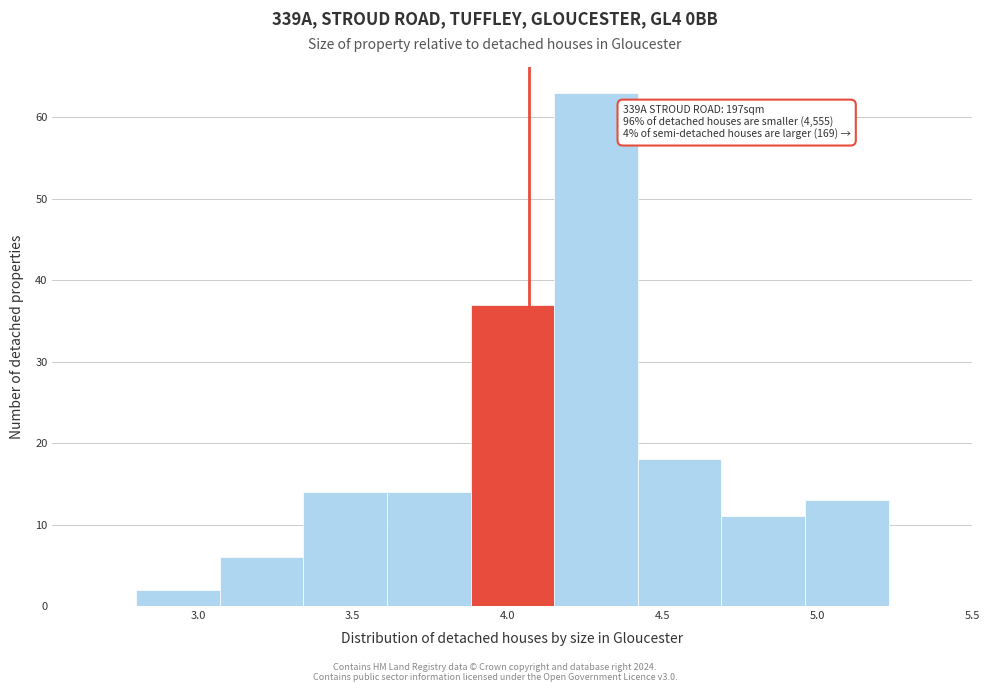

Over which range of the x-axis is the bar tallest?

4.15 to 4.42